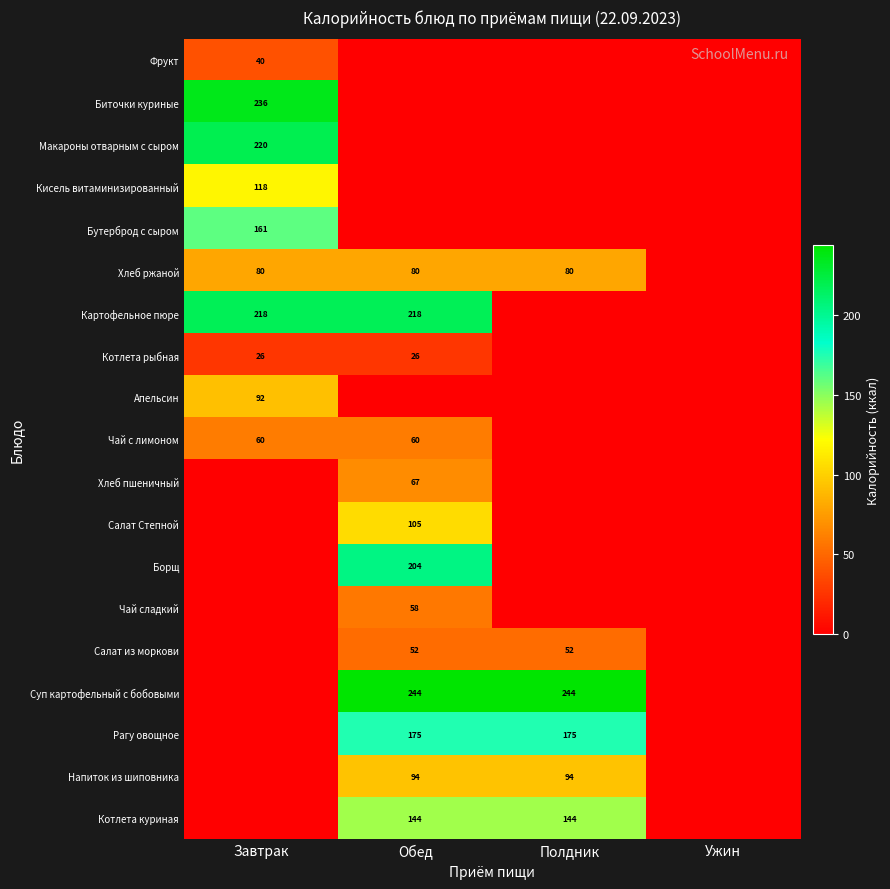

The Напиток из шиповника series shows 94 at Обед. True or false?

True